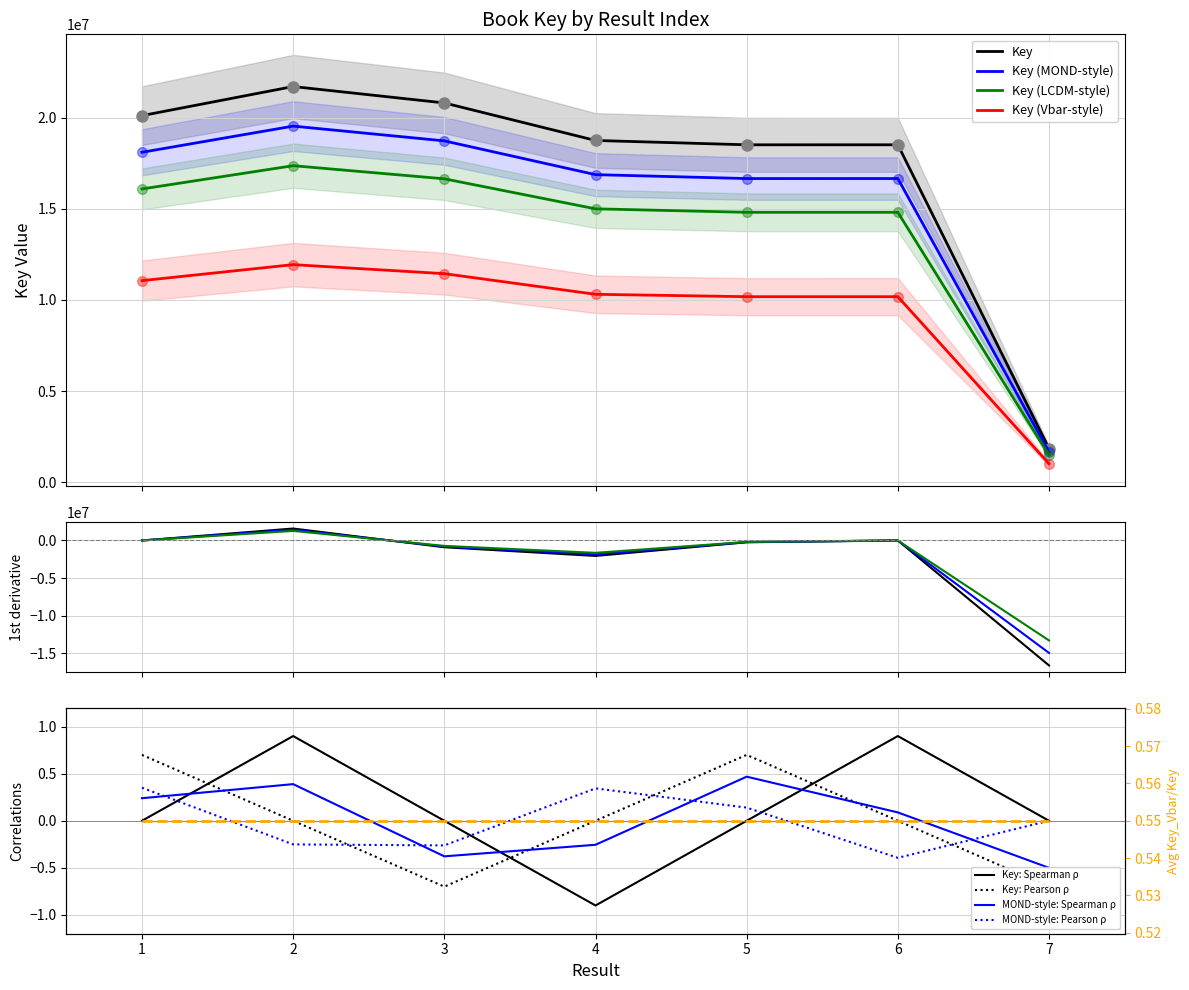

Count the number of values greater than 18743277.

3